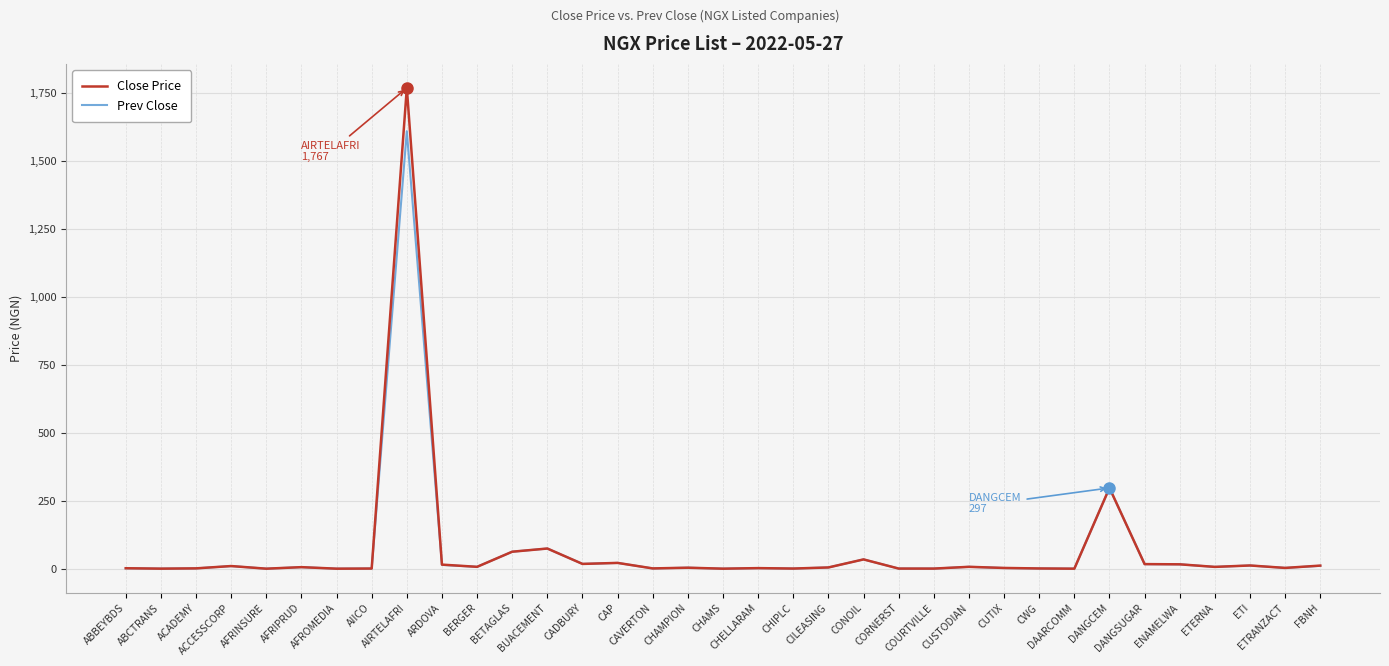

Which series has the largest range (max minus min)?

Close Price